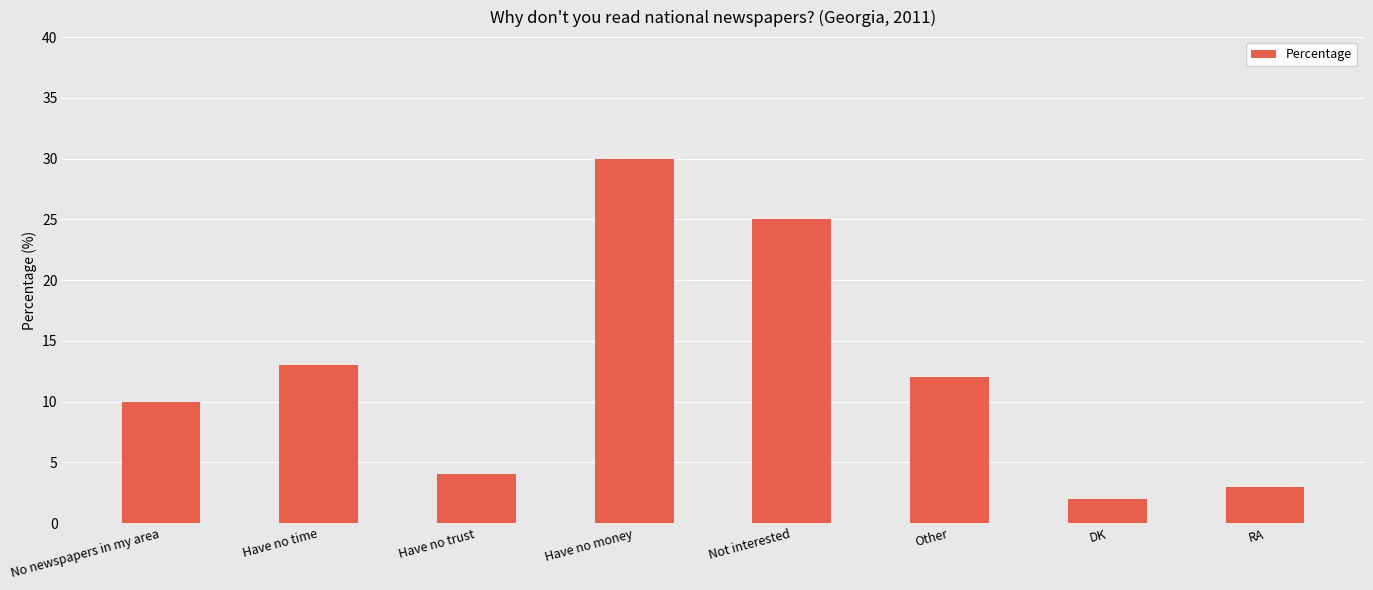

Reading right to left, list all the values displayed in this chart.

RA=3	DK=2	Other=12	Not interested=25	Have no money=30	Have no trust=4	Have no time=13	No newspapers in my area=10